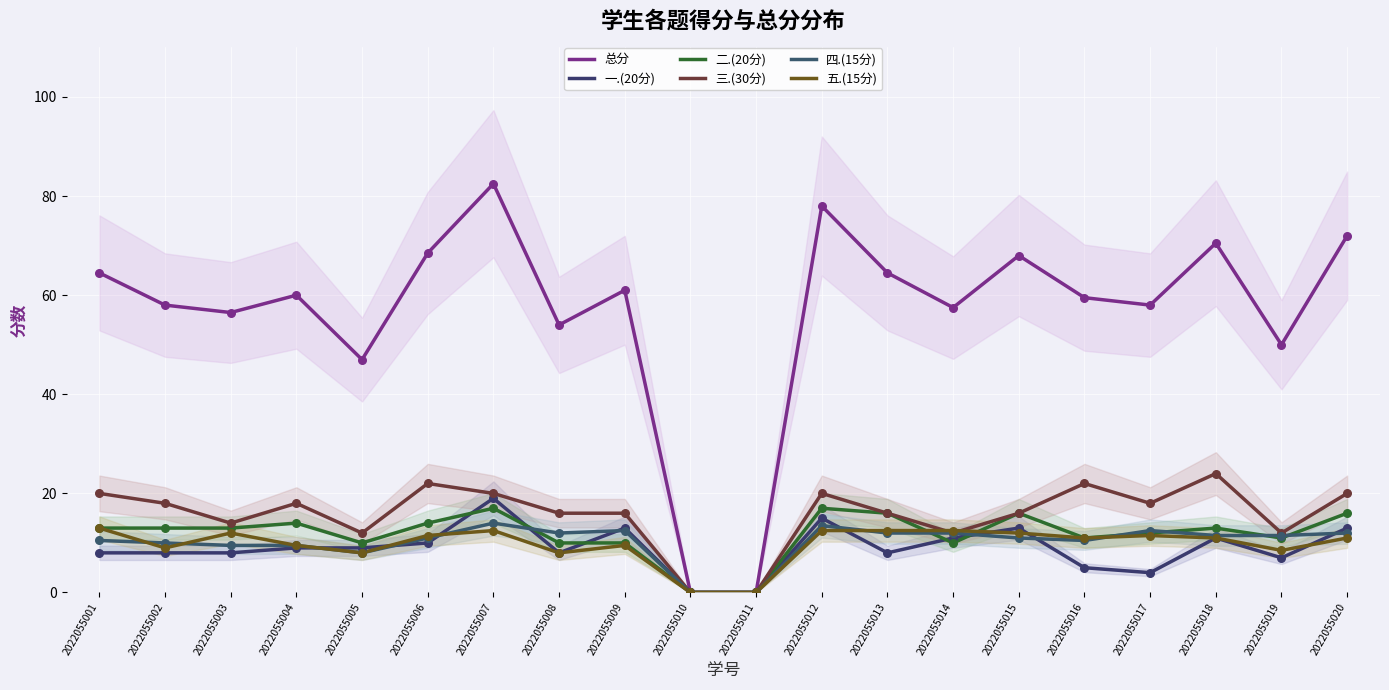

At which category is the sum across all series the highest?

2022055007